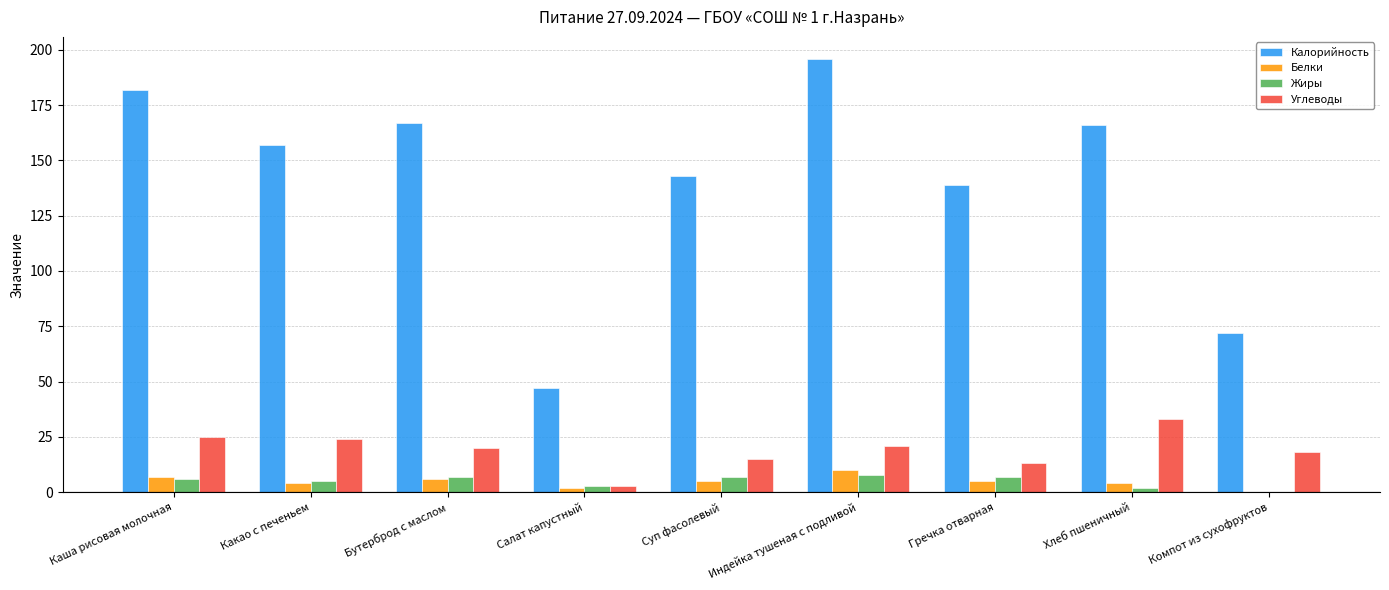

What is the average value of the Белки series?

5